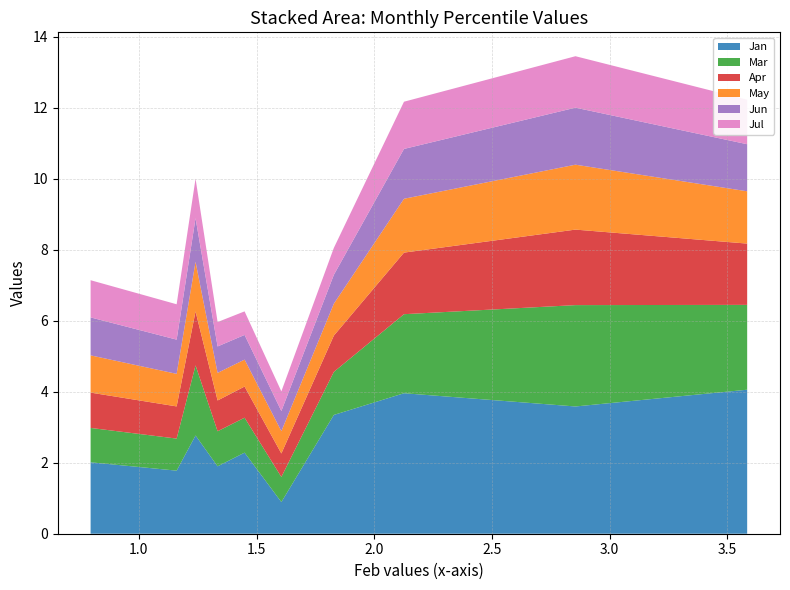

What is the highest value of the Jan series?

4.1